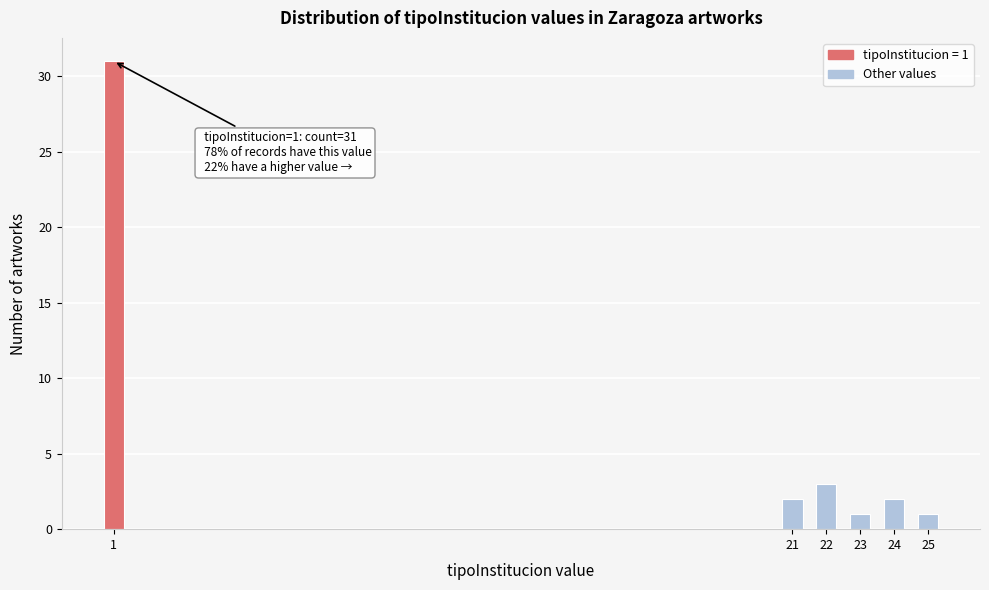

Reading left to right, extract all data points from this chart.

31	2	3	1	2	1